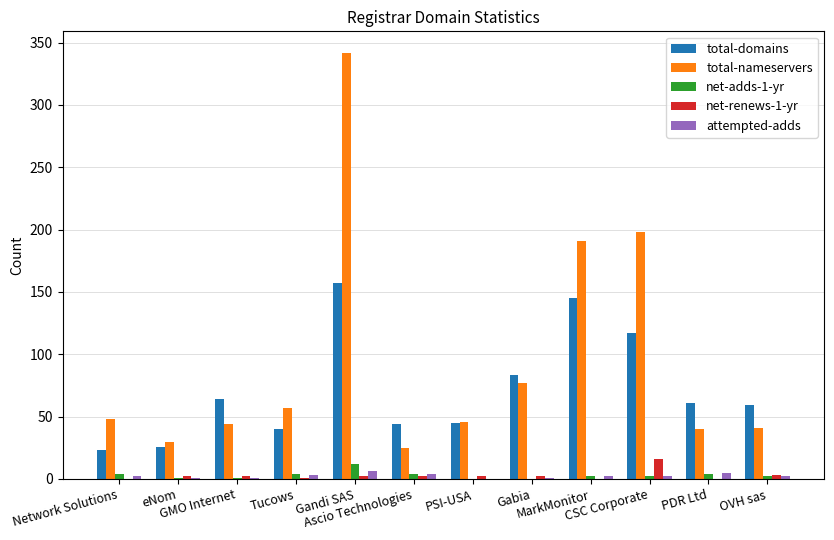

Which series has the largest total across all categories?

total-nameservers